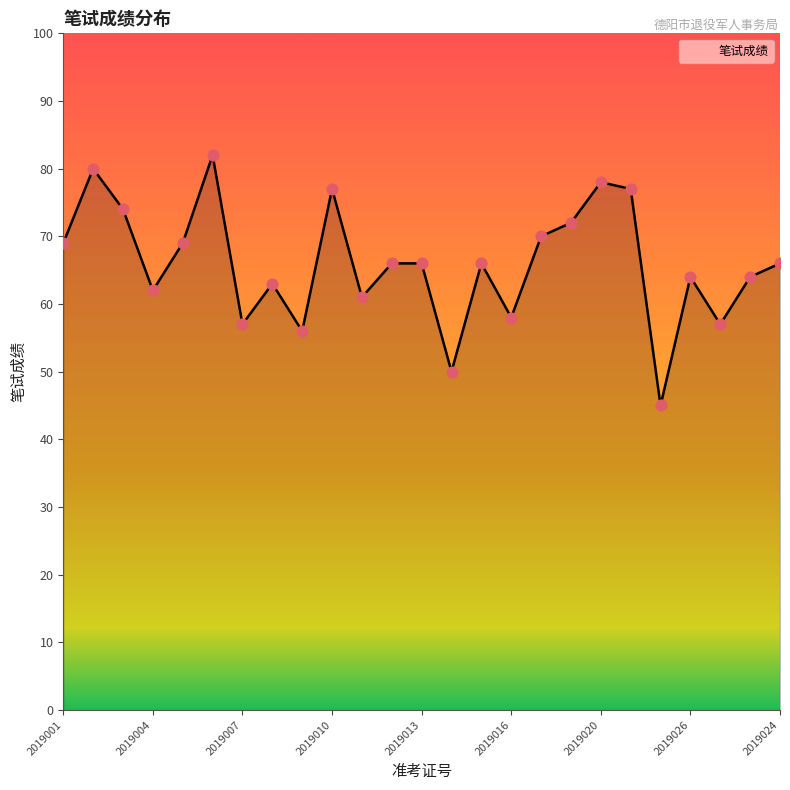

What is the greatest value displayed?

82